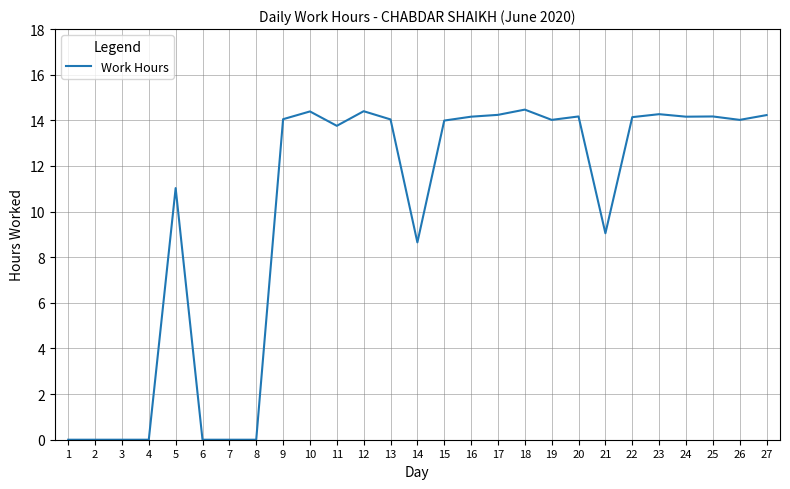

What is the maximum value shown in the chart?

14.5